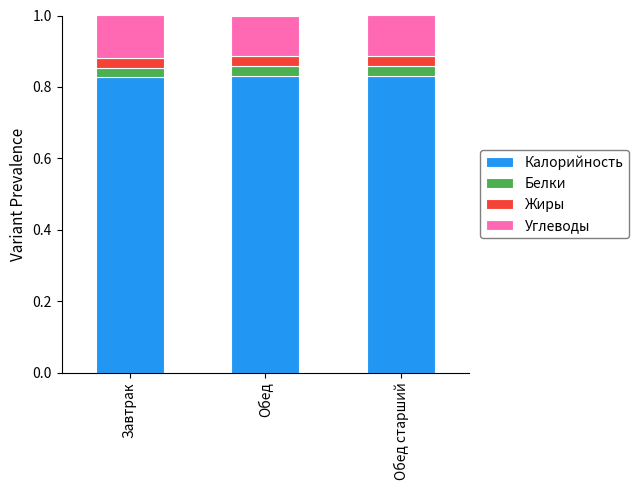

What is the sum of all Калорийность values?

2.5